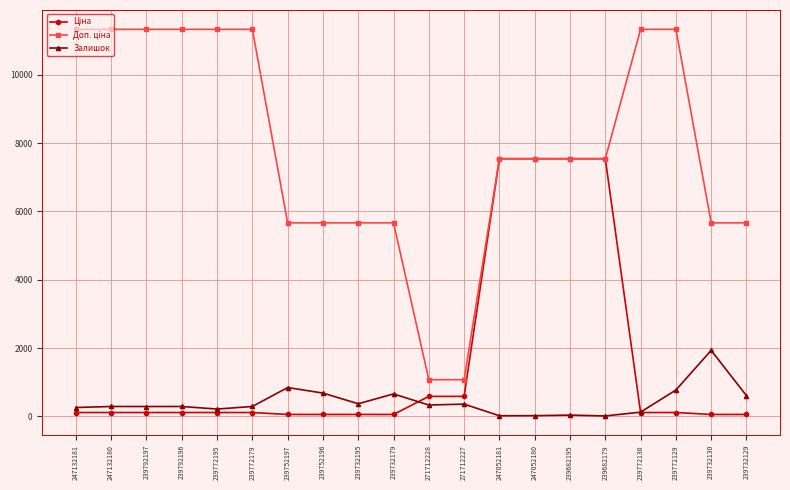

True or false: Залишок has a value of 607.0 at 239732129.

True